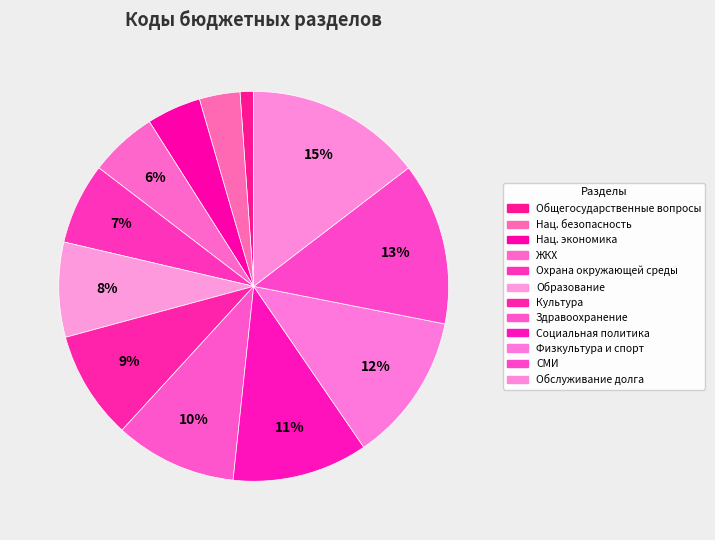

How many slices are in this pie chart?

12